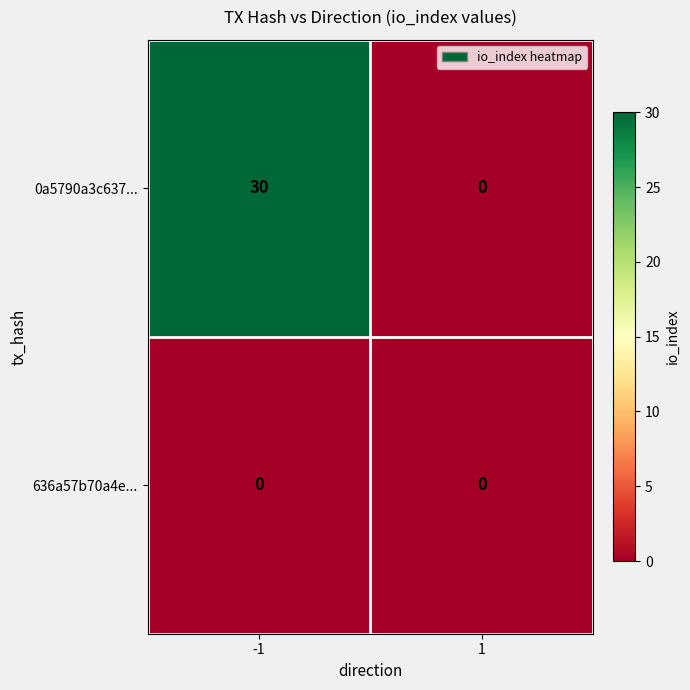

How many data points does each series have?

2